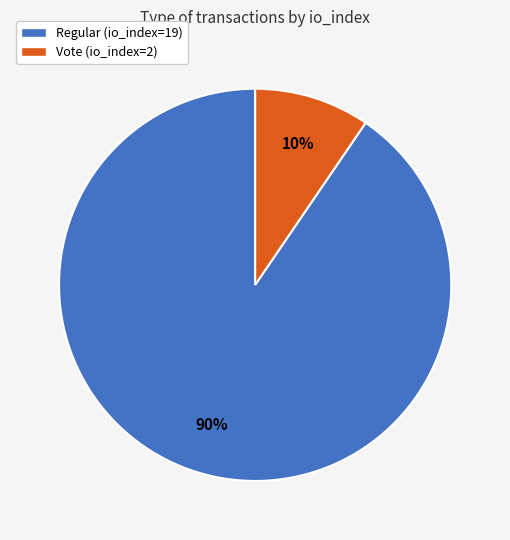

Count the number of slices in the pie.

2